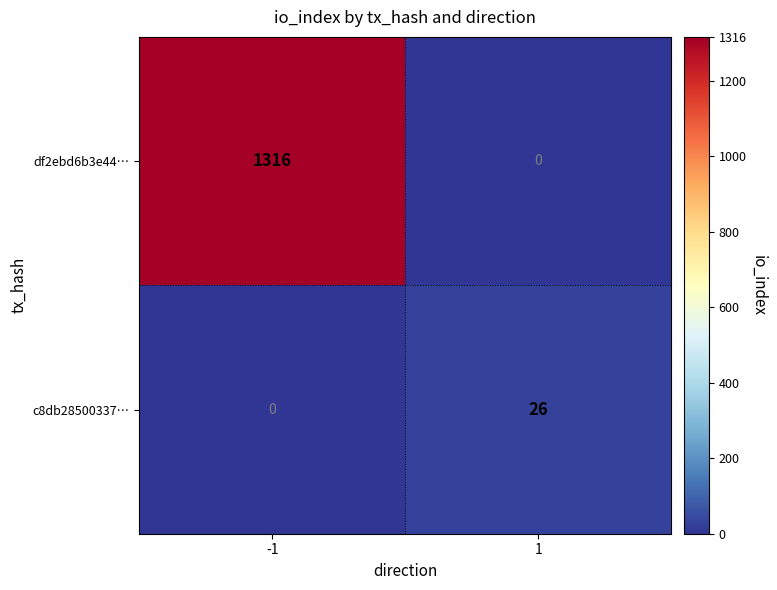

Reading left to right, transcribe all the data shown in this chart.

df2ebd6b3e44…: -1=1316	1=0
c8db28500337…: -1=0	1=26